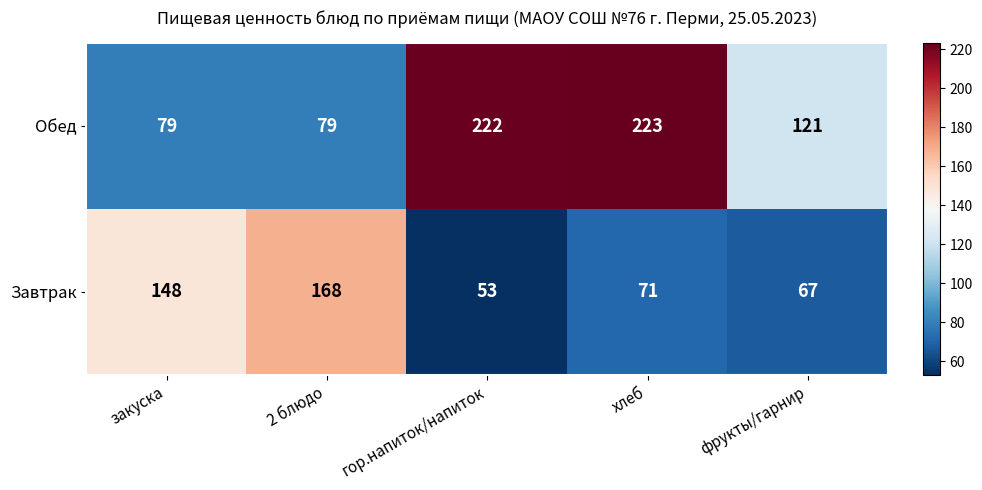

The value of Завтрак at гор.напиток/напиток is 53. True or false?

True